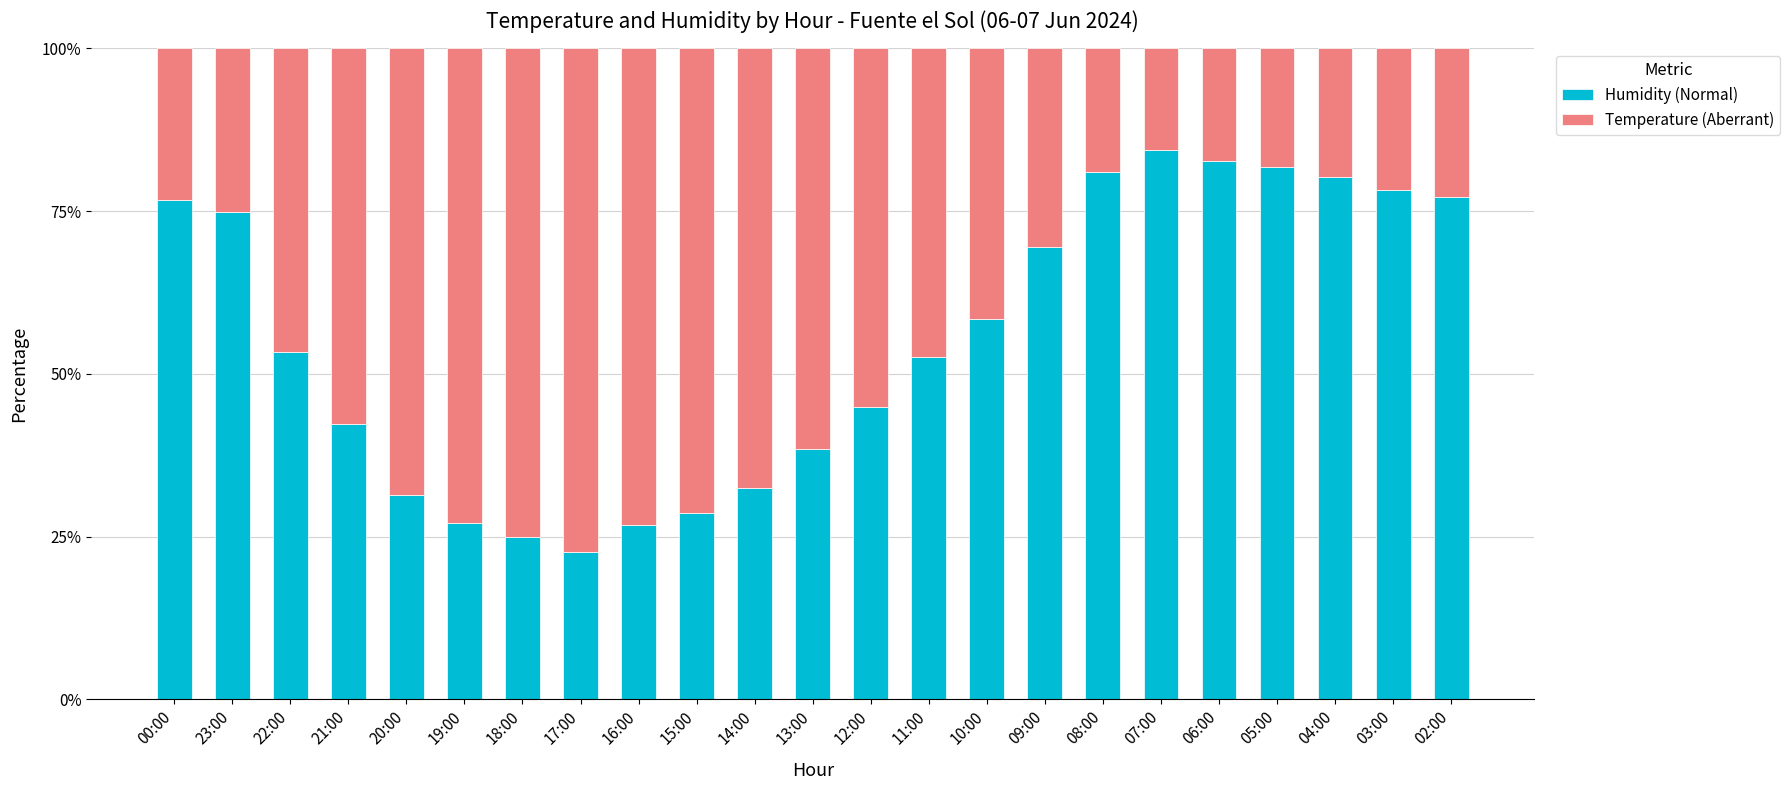

What are all the series names shown in the legend?

Humidity (Normal), Temperature (Aberrant)